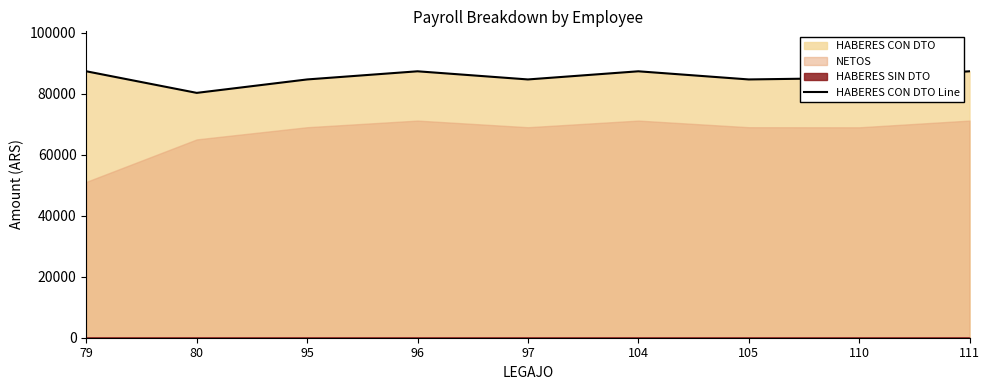

What is the lowest value of the HABERES CON DTO Line series?

80331.5